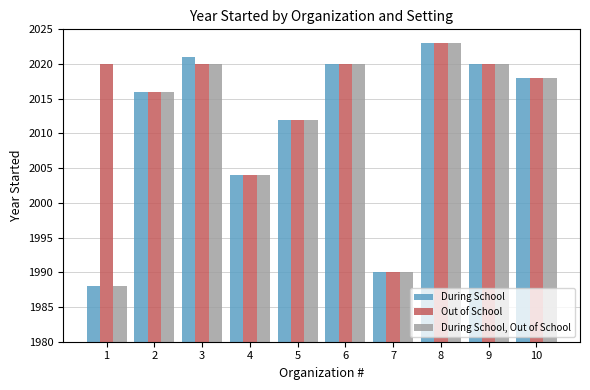

At how many categories does at least one series exceed 2013?

7